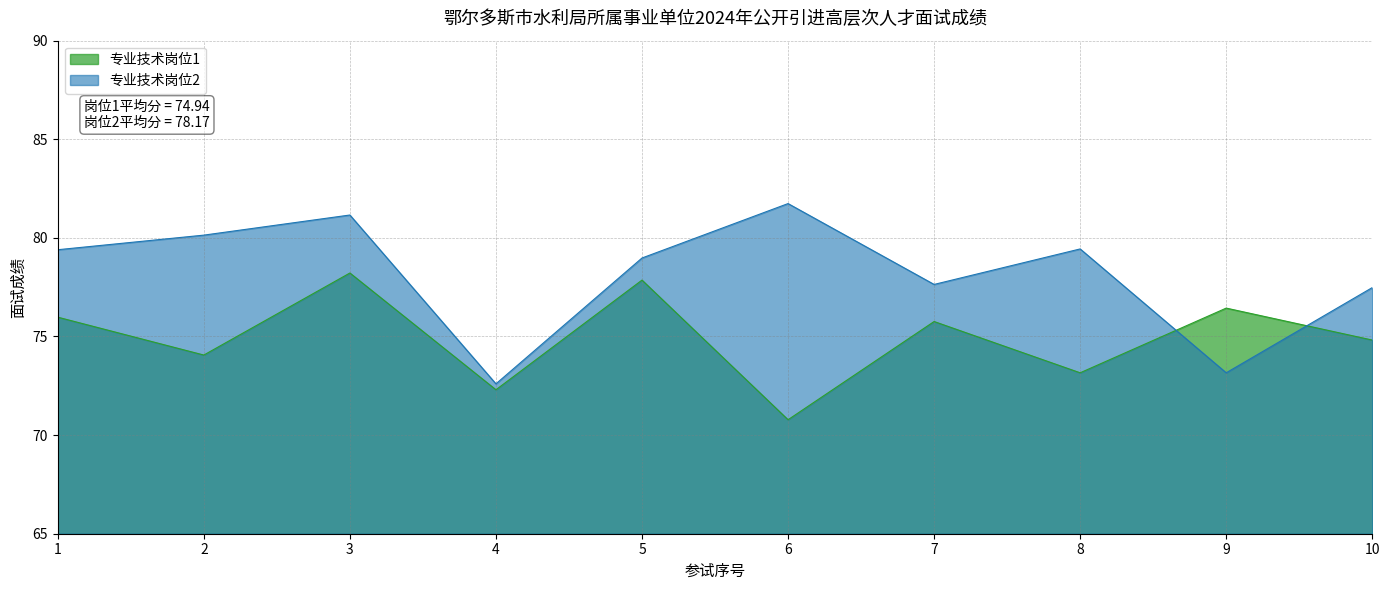

At how many categories does at least one series exceed 75?

9